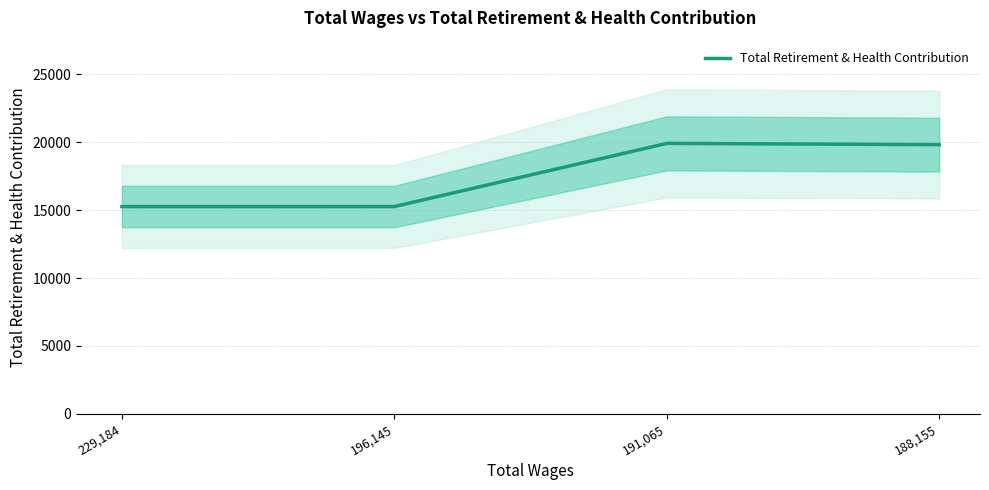

What is the label of the 4th point from the right?

229,184